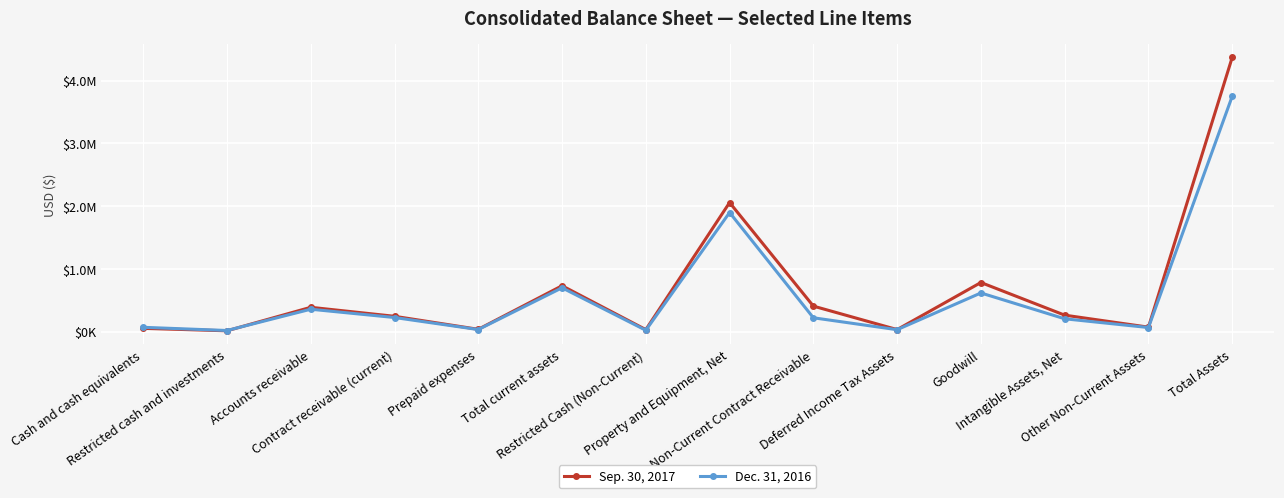

At which category is the sum across all series the highest?

Total Assets